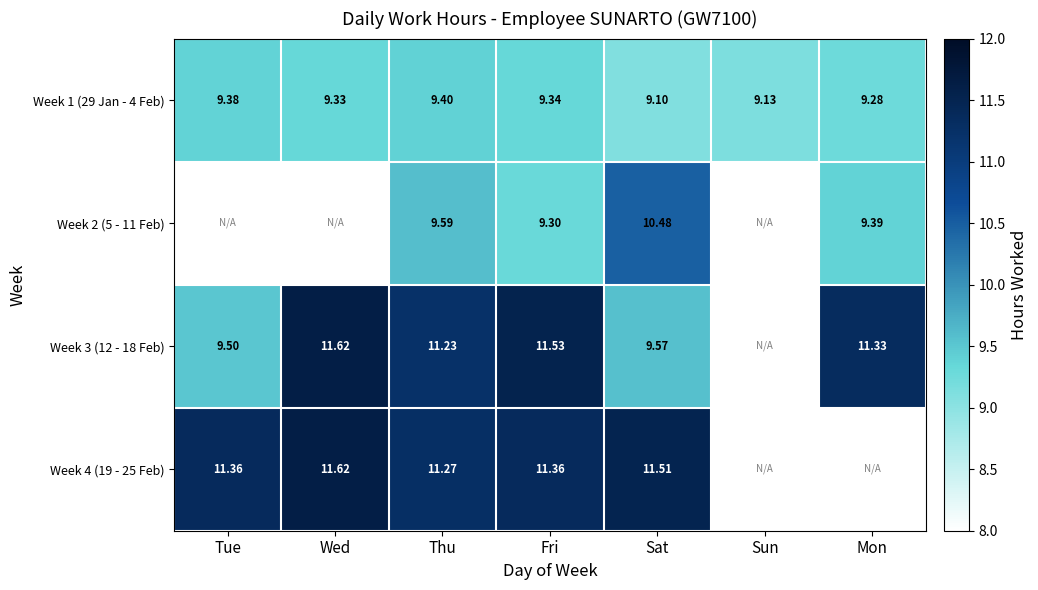

At Sat, list the series in order from smallest to largest.

Week 1 (29 Jan - 4 Feb), Week 3 (12 - 18 Feb), Week 2 (5 - 11 Feb), Week 4 (19 - 25 Feb)